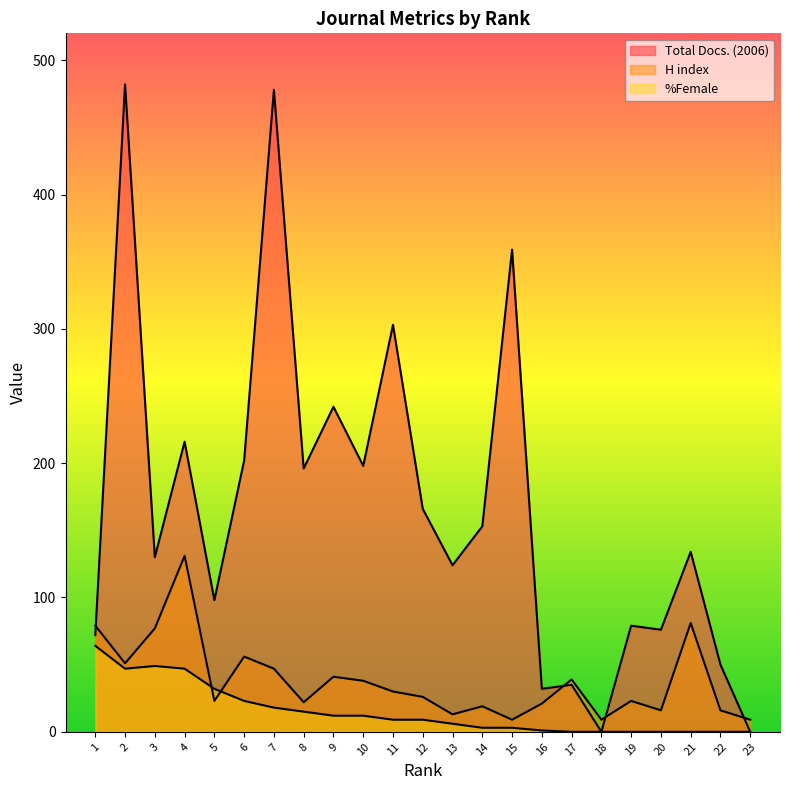

Reading left to right, list all the values displayed in this chart.

Total Docs. (2006): 1=72	2=482	3=130	4=216	5=98	6=202	7=478	8=196	9=242	10=198	11=303	12=166	13=124	14=153	15=359	16=32	17=35	18=0	19=79	20=76	21=134	22=50	23=0
H index: 1=79	2=51	3=77	4=131	5=23	6=56	7=47	8=22	9=41	10=38	11=30	12=26	13=13	14=19	15=9	16=21	17=39	18=9	19=23	20=16	21=81	22=16	23=9
%Female: 1=64	2=47	3=49	4=47	5=32	6=23	7=18	8=15	9=12	10=12	11=9	12=9	13=6	14=3	15=3	16=1	17=0	18=0	19=0	20=0	21=0	22=0	23=0